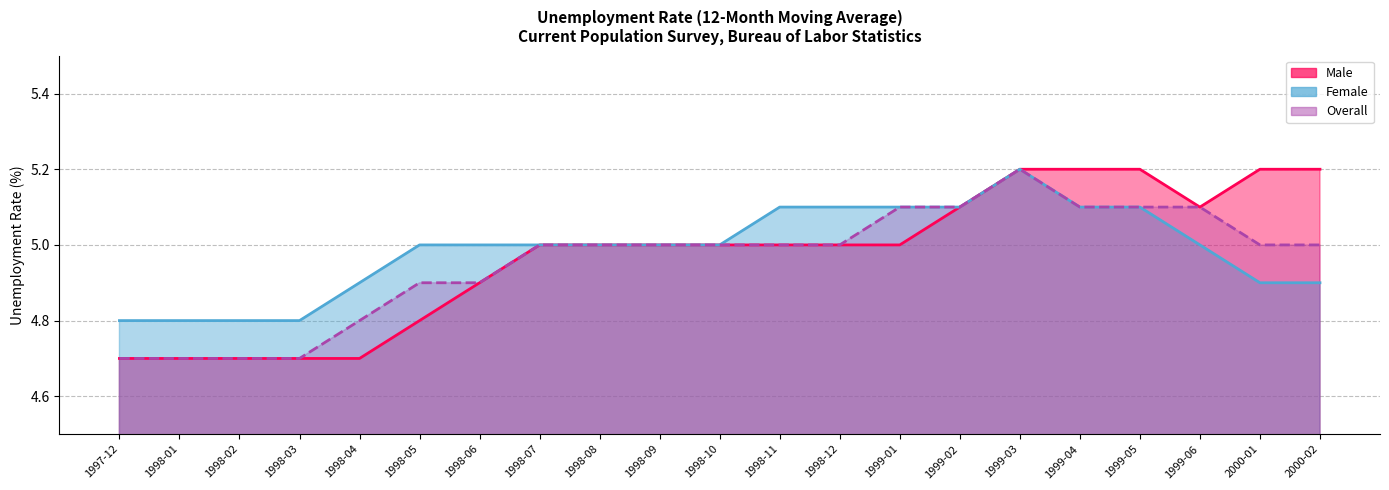

How many values in the Overall series are below 5?

7